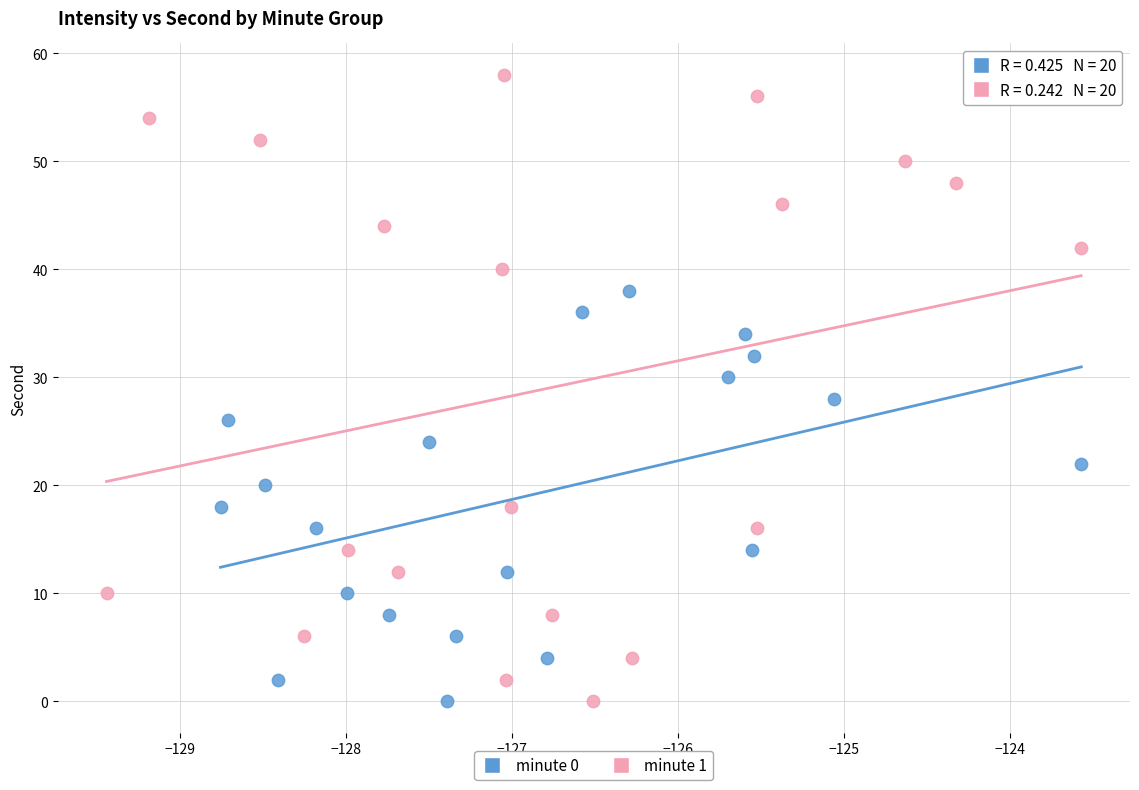

Which series has the largest Y range (max minus min)?

minute 1